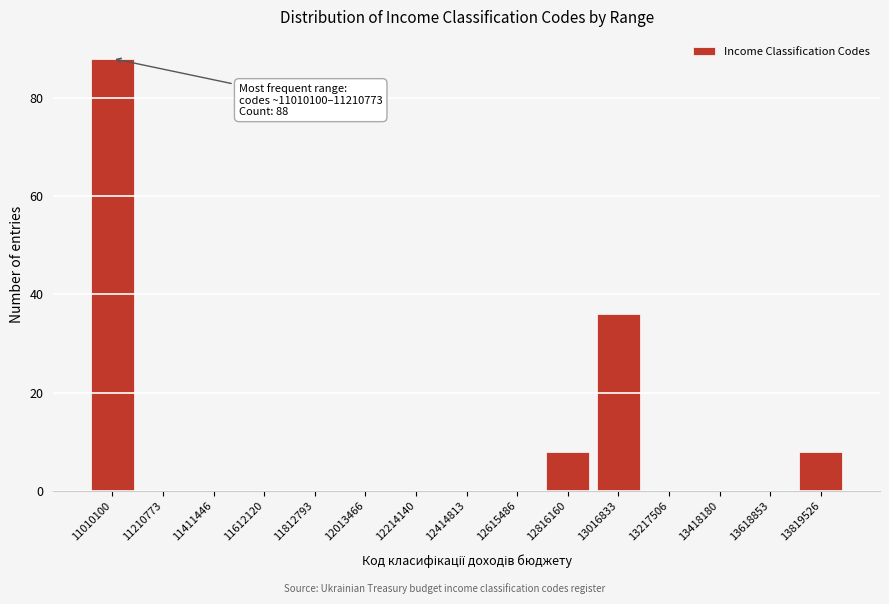

Reading left to right, list all the values displayed in this chart.

11010100=88	11210773=0	11411446=0	11612120=0	11812793=0	12013466=0	12214140=0	12414813=0	12615486=0	12816160=8	13016833=36	13217506=0	13418180=0	13618853=0	13819526=8